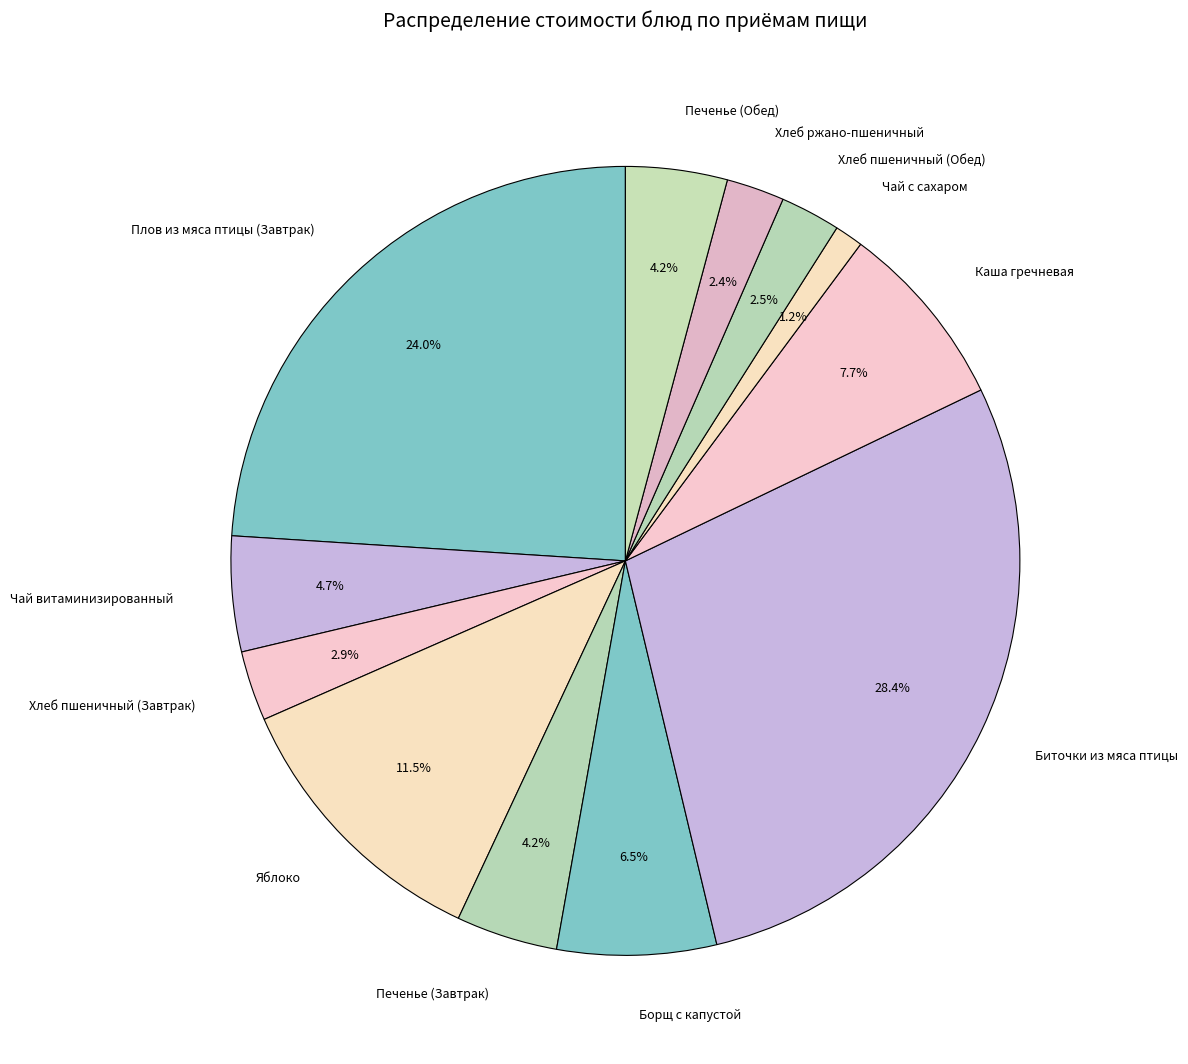

To the nearest percent, what percentage of the pie is Чай витаминизированный?

5%